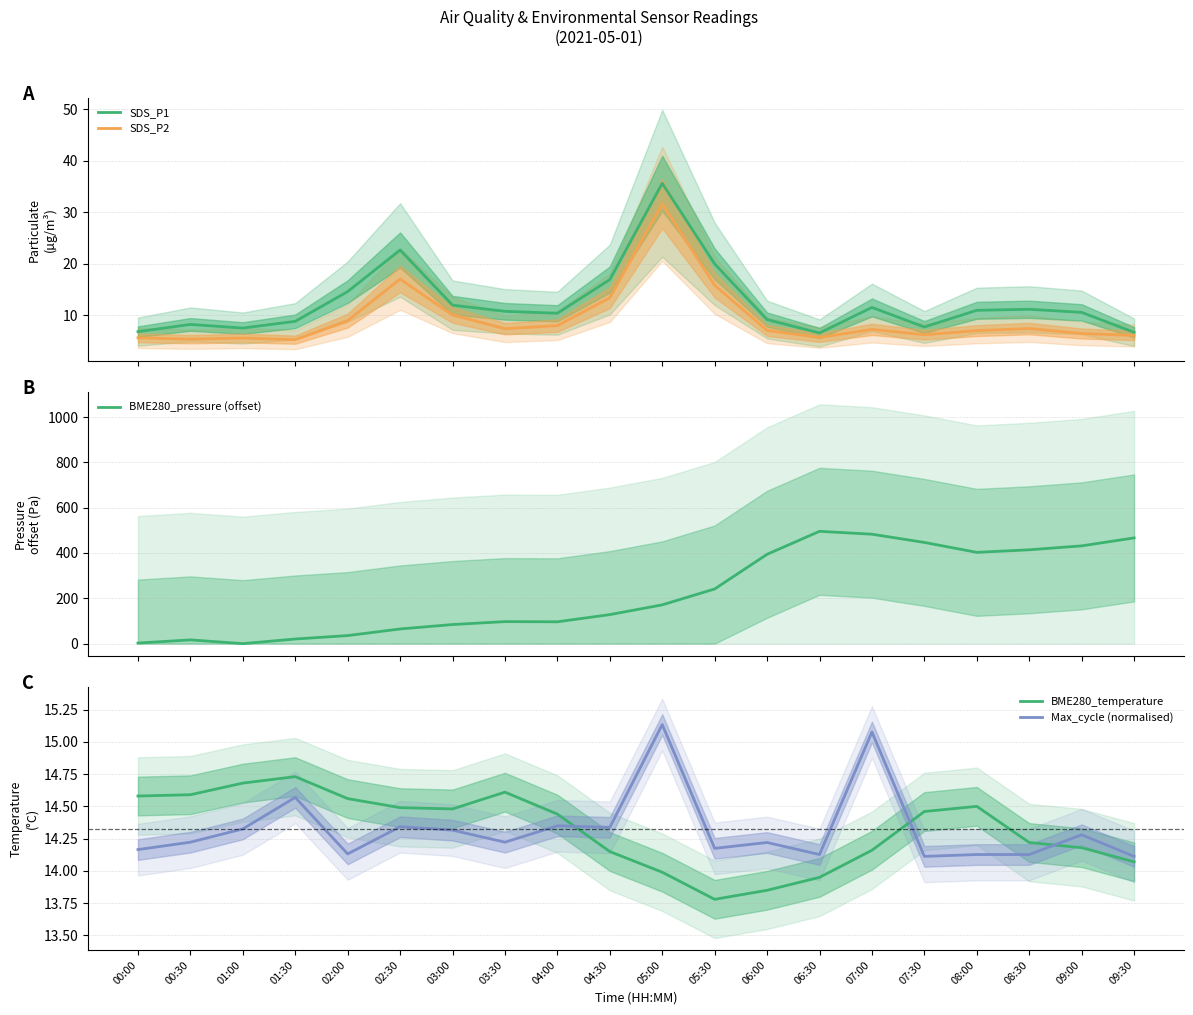

Between which two adjacent categories do SDS_P2 and BME280_pressure (offset) first intersect?

00:00 and 00:30